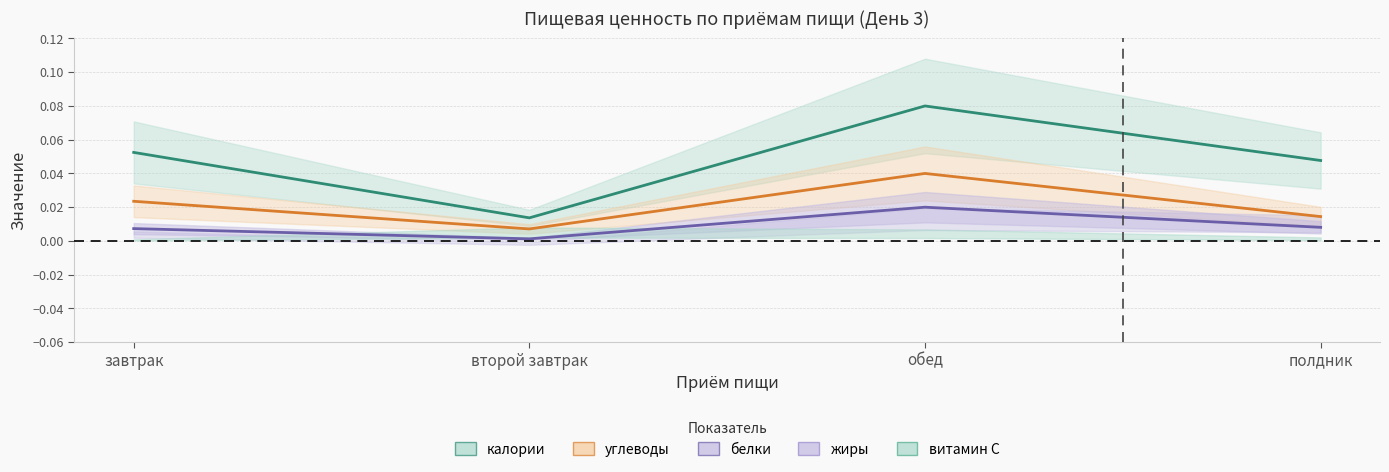

What is the label of the 1st point from the left?

завтрак